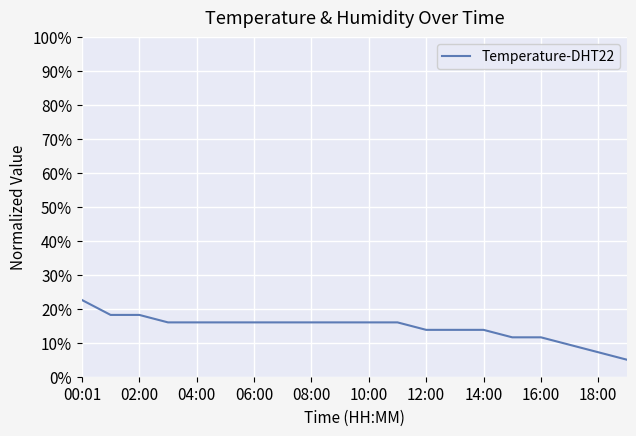

Is this an area chart (filled region under the line)?

No